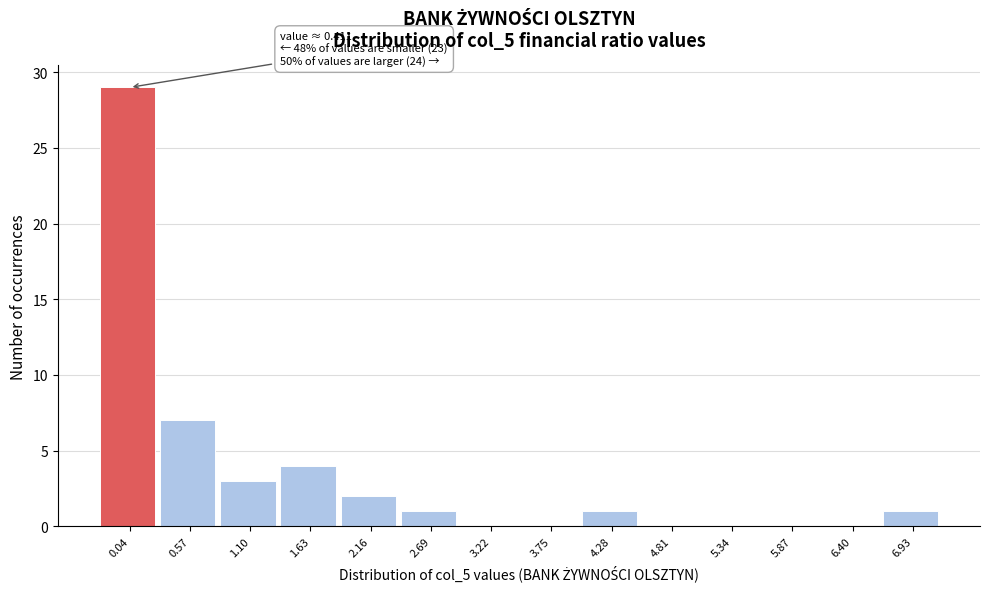

Reading left to right, transcribe all the data shown in this chart.

0.04=29	0.57=7	1.10=3	1.63=4	2.16=2	2.69=1	3.22=0	3.75=0	4.28=1	4.81=0	5.34=0	5.87=0	6.40=0	6.93=1